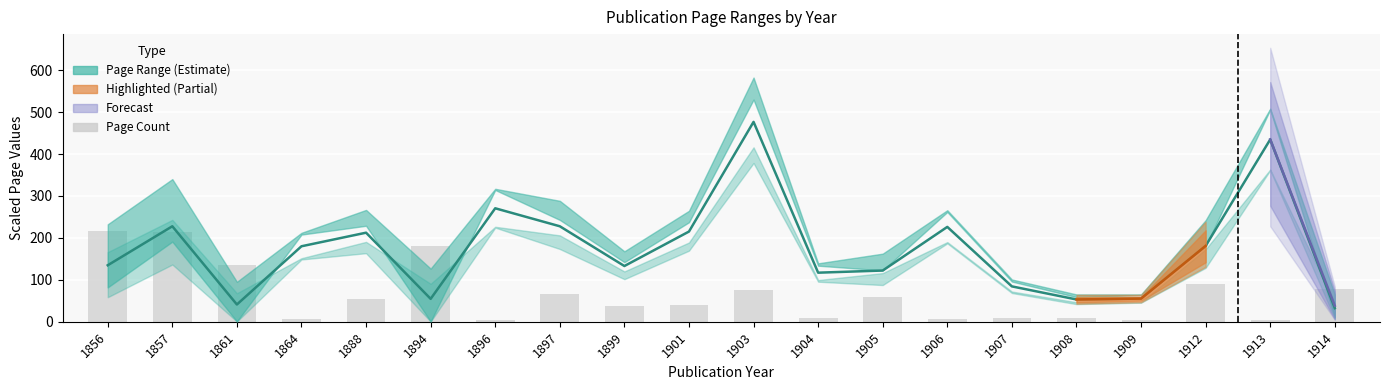

What is the value of the 7th bar from the left?

5